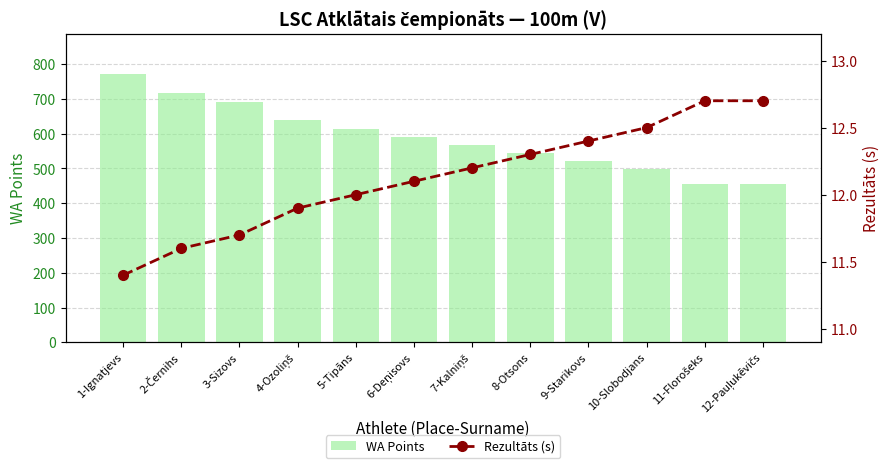

Reading right to left, extract all data points from this chart.

WA Points: 455.0	455.0	498.0	521.0	544.0	567.0	591.0	615.0	640.0	691.0	718.0	772.0
Rezultāts (s): 12.7	12.7	12.5	12.4	12.3	12.2	12.1	12.0	11.9	11.7	11.6	11.4